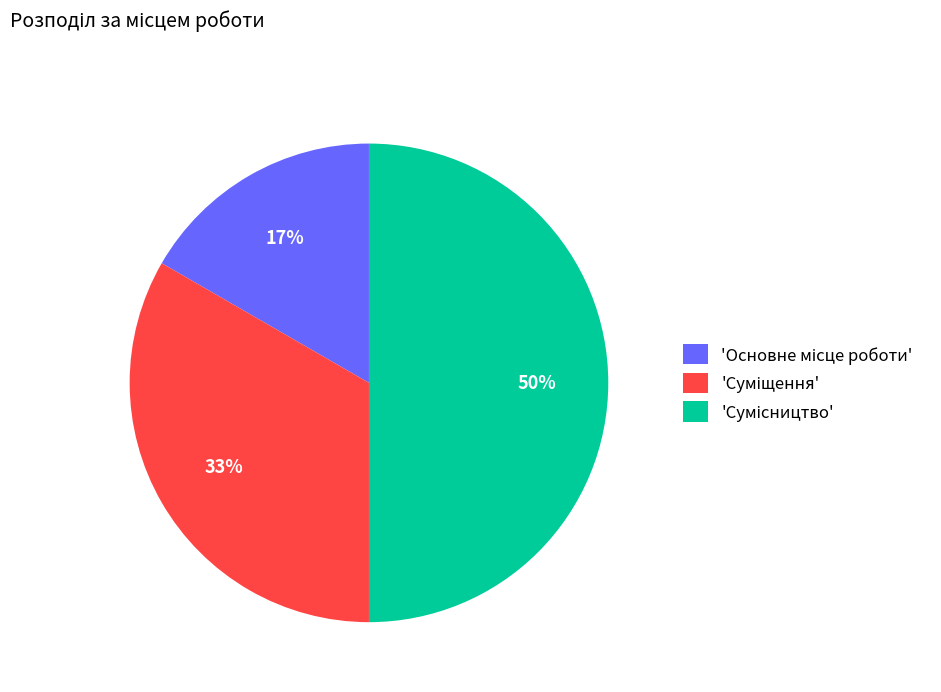

To the nearest percent, what is the average slice percentage?

33%